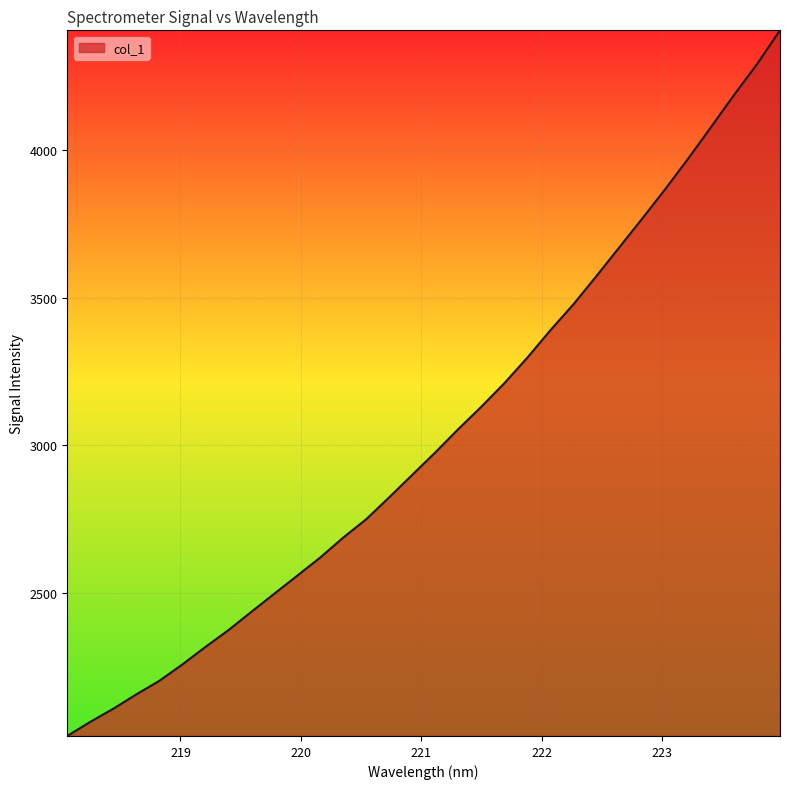

What is the difference between the maximum and minimum values?

2388.2